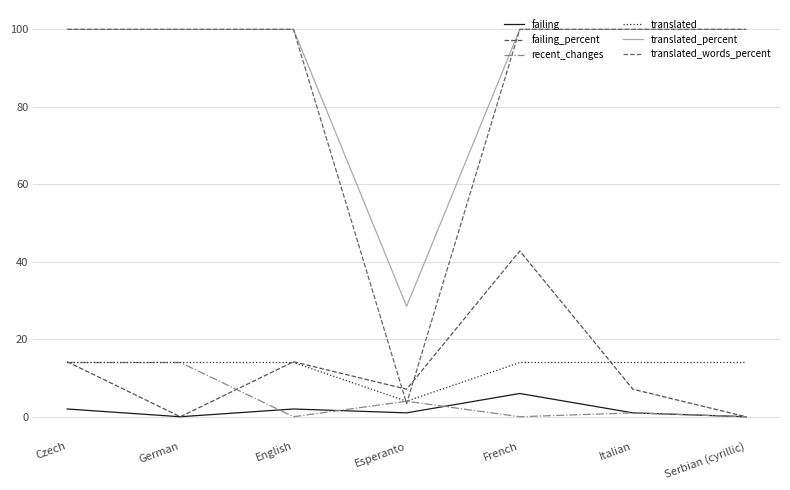

What is the difference between the maximum and minimum values in the translated_words_percent series?

96.6